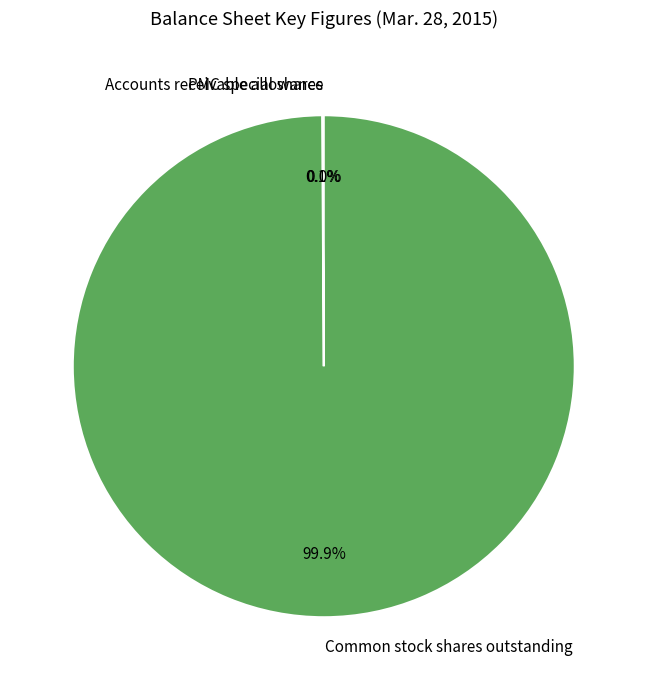

The Common stock shares outstanding slice represents 100% of the pie. True or false?

True